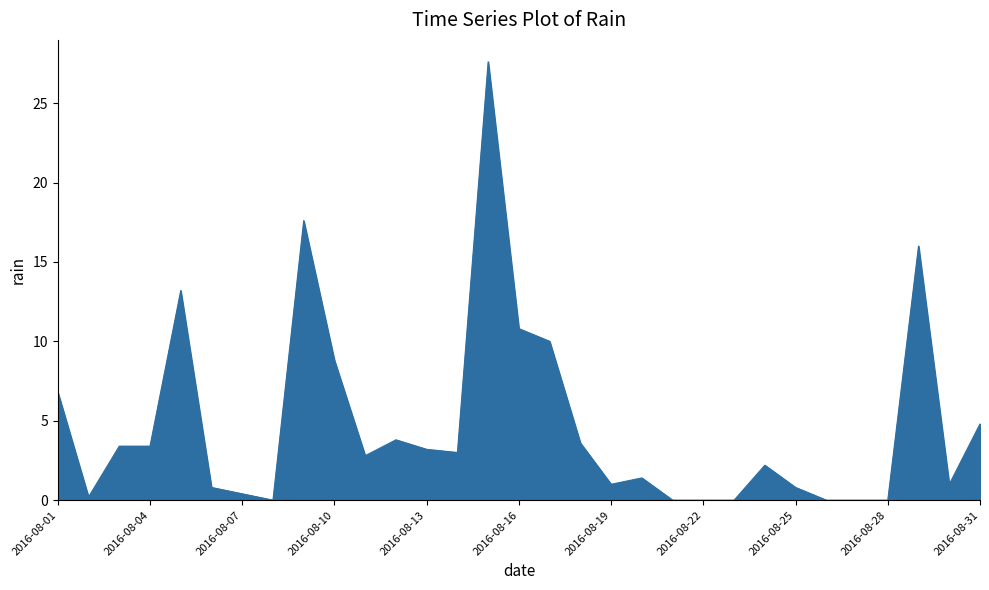

What is the greatest value displayed?

27.6